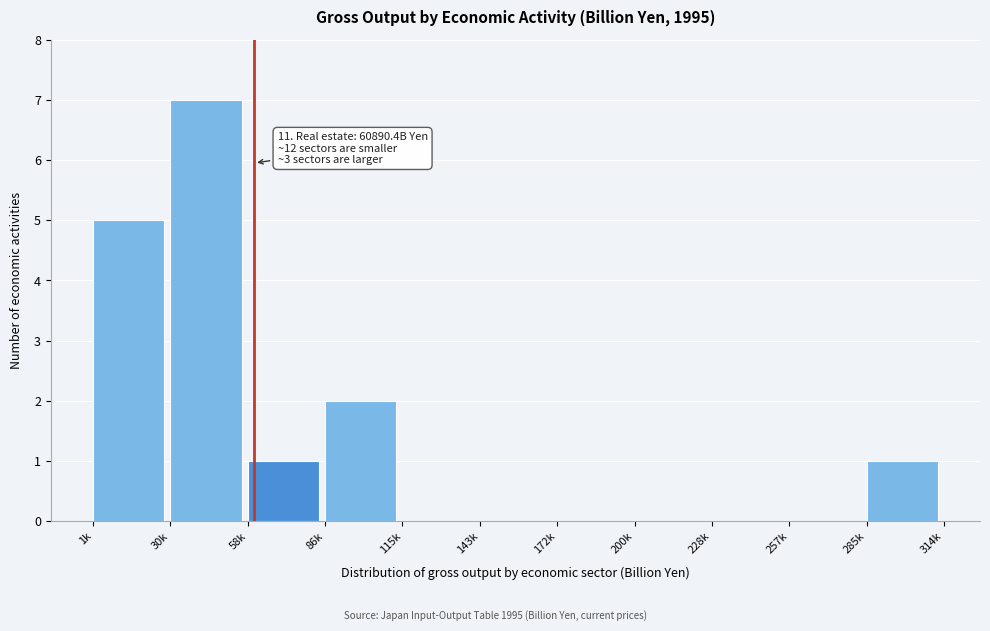

Reading right to left, transcribe all the data shown in this chart.

285k=1	257k=0	228k=0	200k=0	172k=0	143k=0	115k=0	86k=2	58k=1	30k=7	1k=5